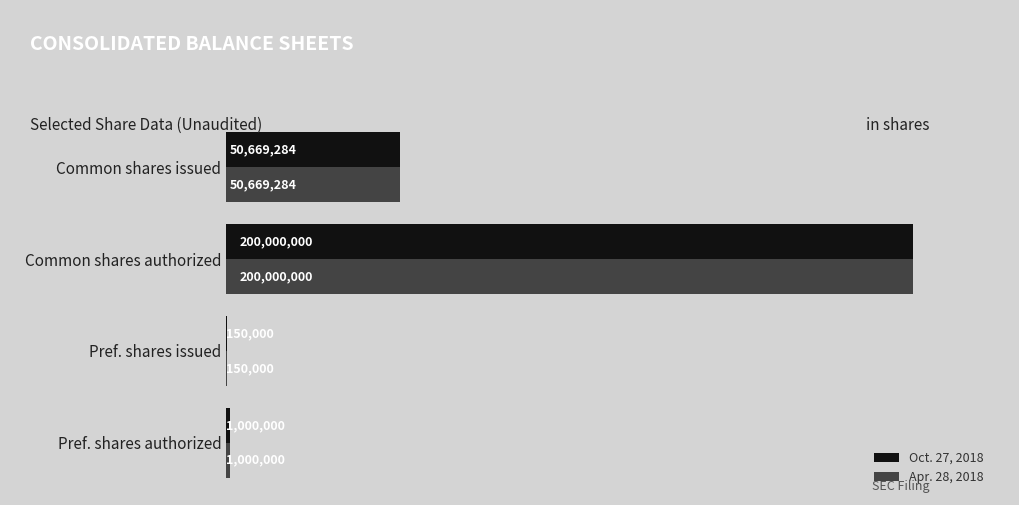

Which series has the widest spread of values?

Oct. 27, 2018